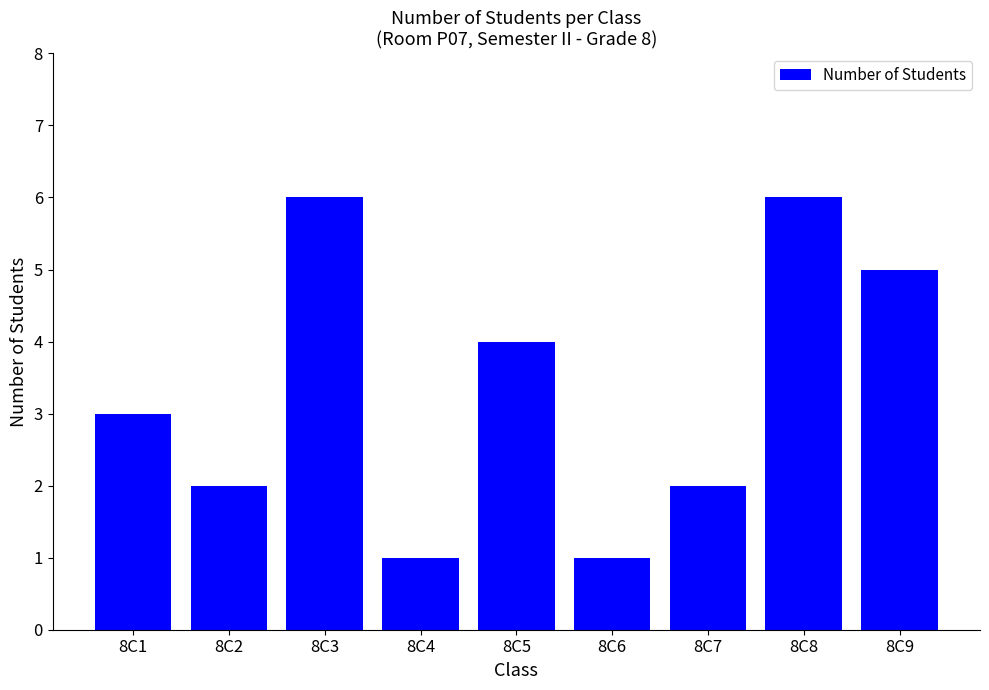

Are the bars horizontal?

No